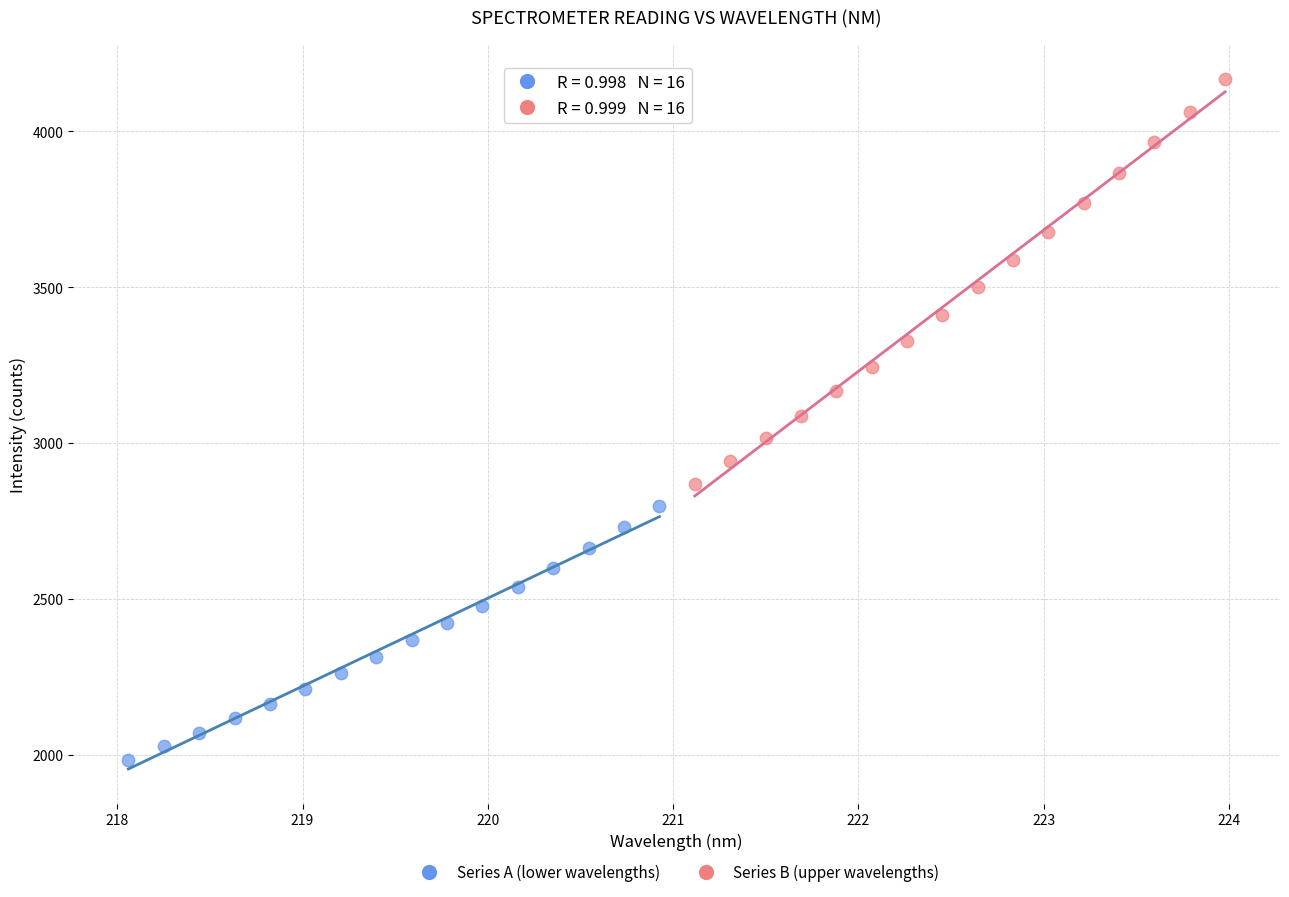

Which series contains the lowest Y value?

Series A (lower wavelengths)